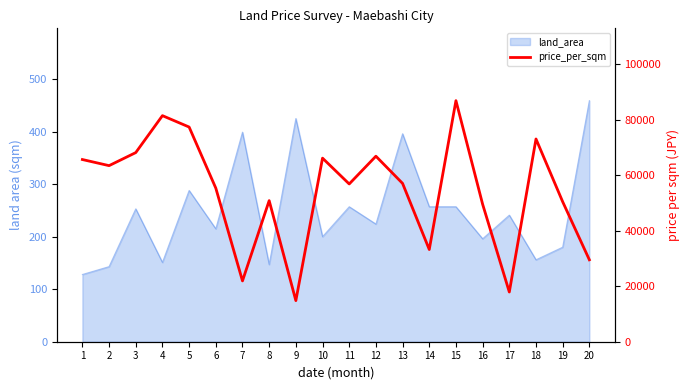

Reading right to left, list all the values displayed in this chart.

20=29500	19=50400	18=73000	17=17900	16=49500	15=86800	14=33200	13=57000	12=66800	11=56800	10=66100	9=14800	8=50800	7=21900	6=55300	5=77300	4=81400	3=68100	2=63400	1=65600